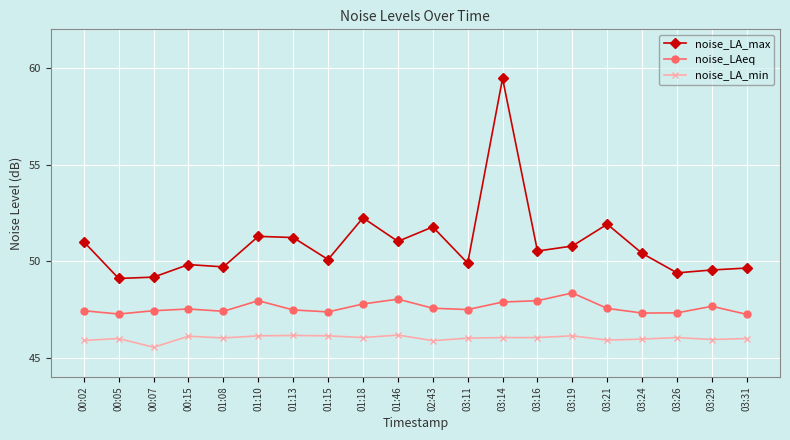

What position from the left is 01:10?

6